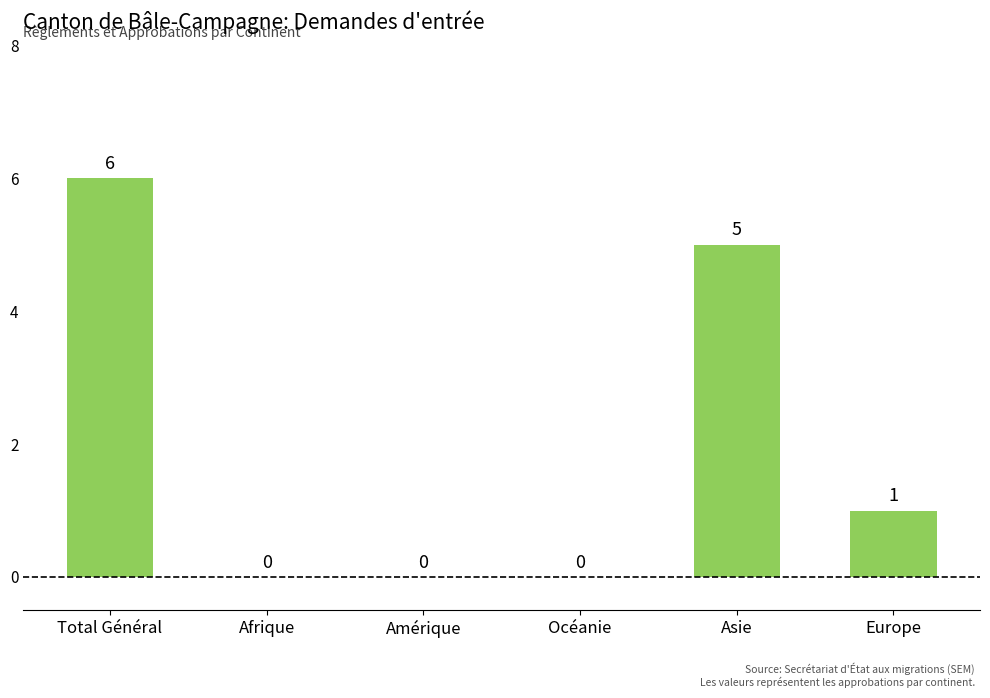

Are the bars horizontal?

No